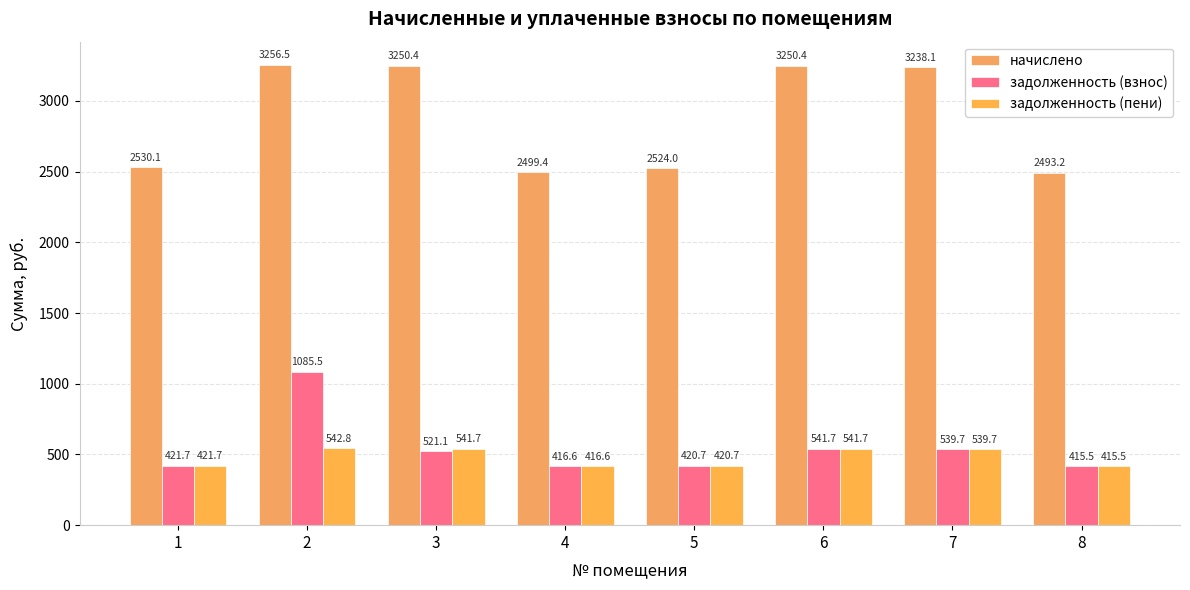

How many groups of bars are there?

8